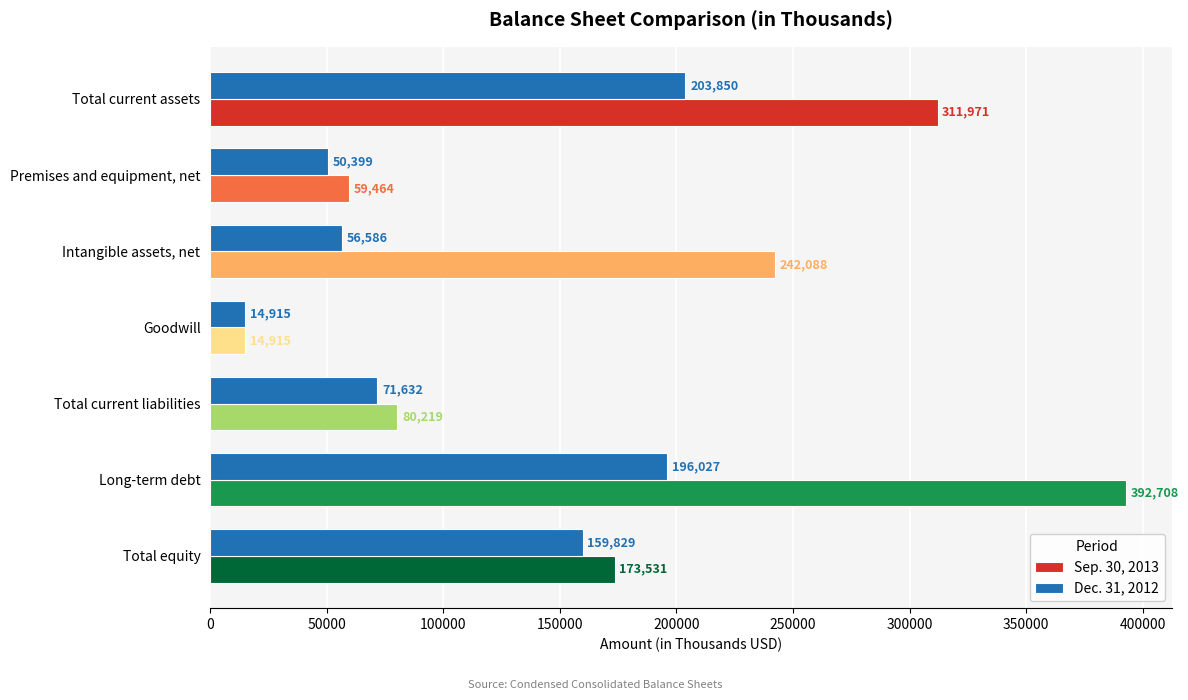

What is the spread (max minus min) of values at Intangible assets, net?

185502